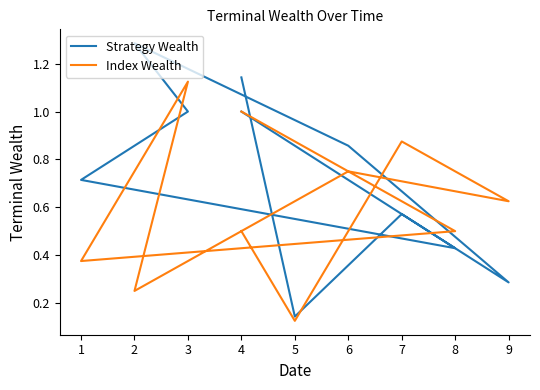

List the series in order of their peak value, lowest first.

Index Wealth, Strategy Wealth